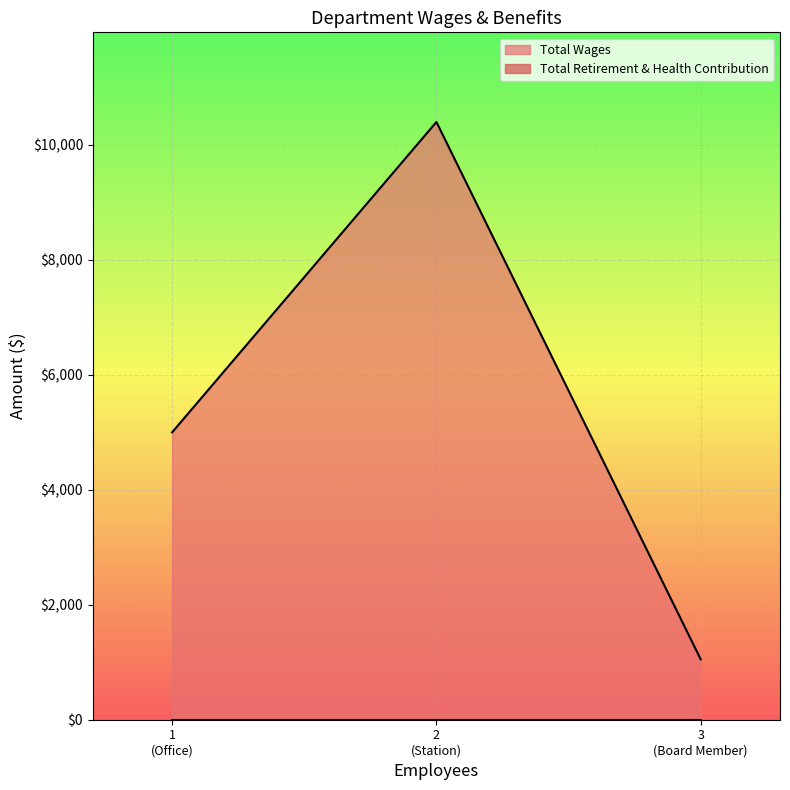

Which series has the largest total across all categories?

Total Wages